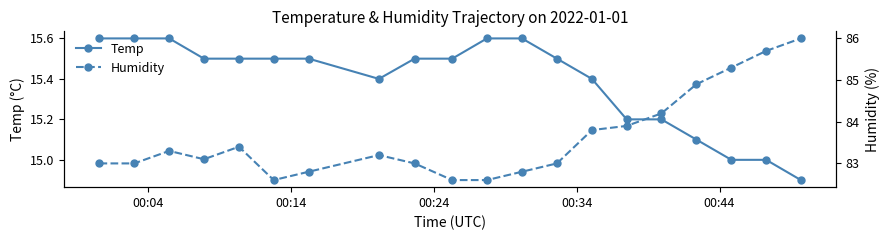

How many lines are shown in the chart?

2